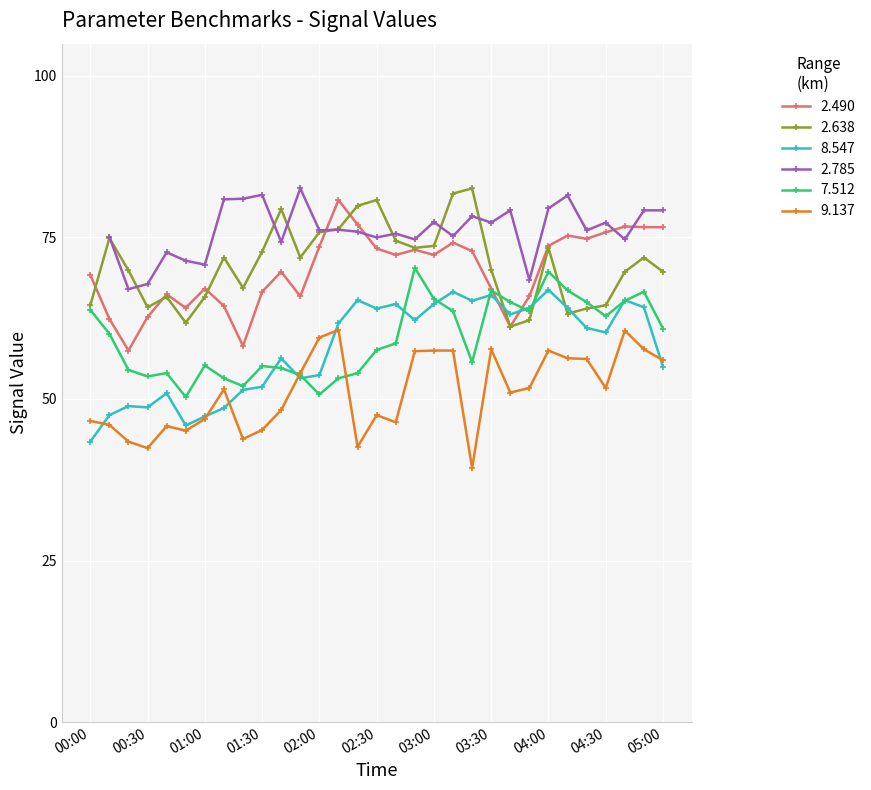

Between which two adjacent categories do 2.638 and 2.490 first intersect?

00:00 and 00:10